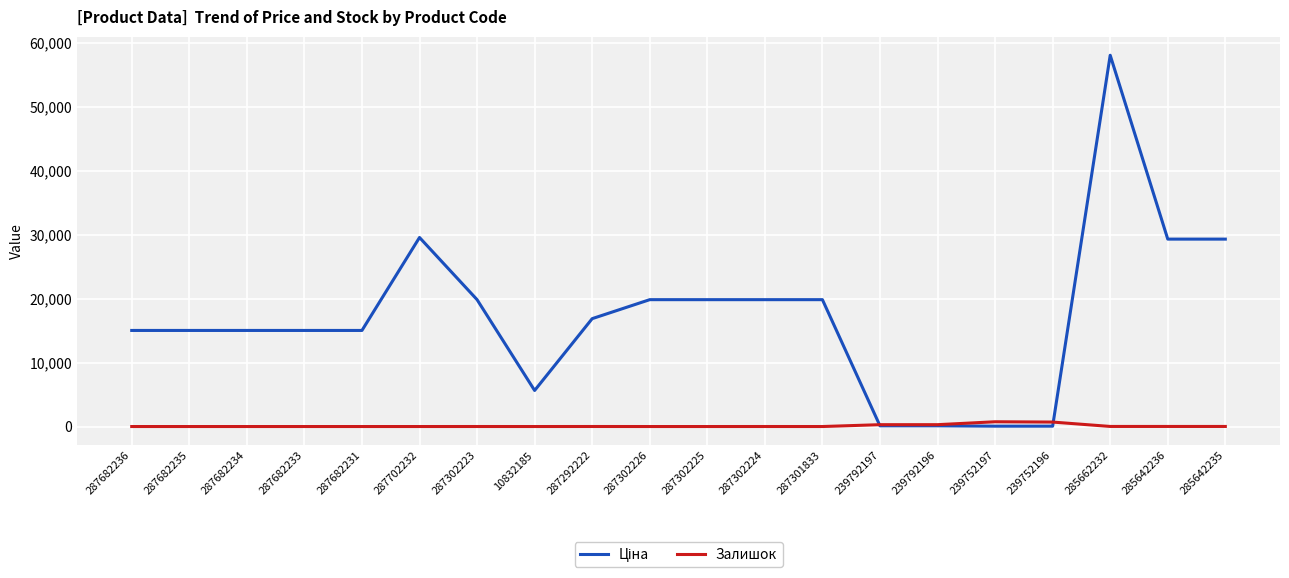

What is the total value across all series at 287682236?

15019.2